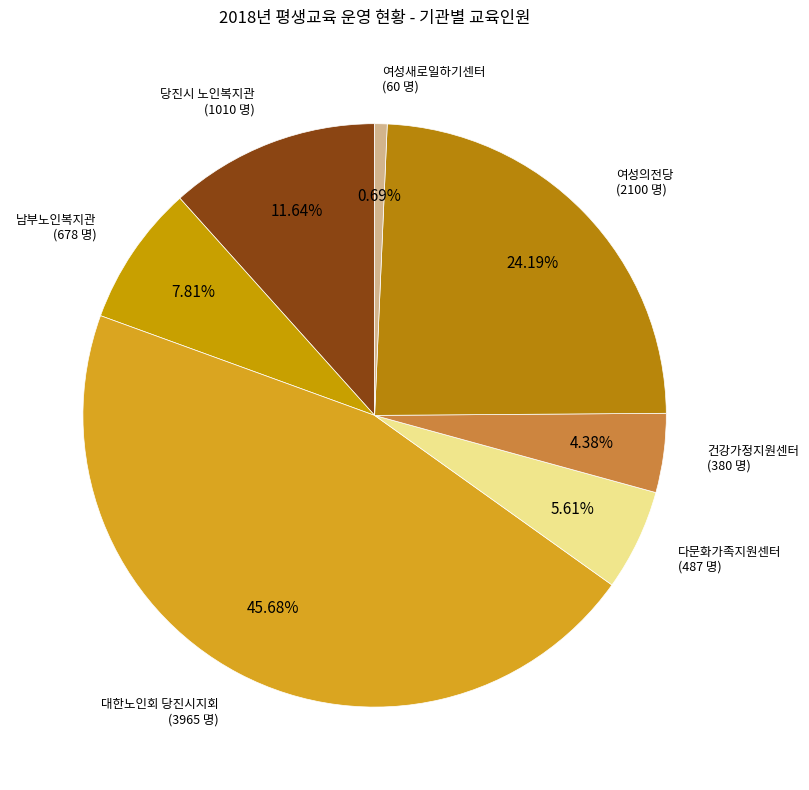

How many segments does this pie chart have?

7